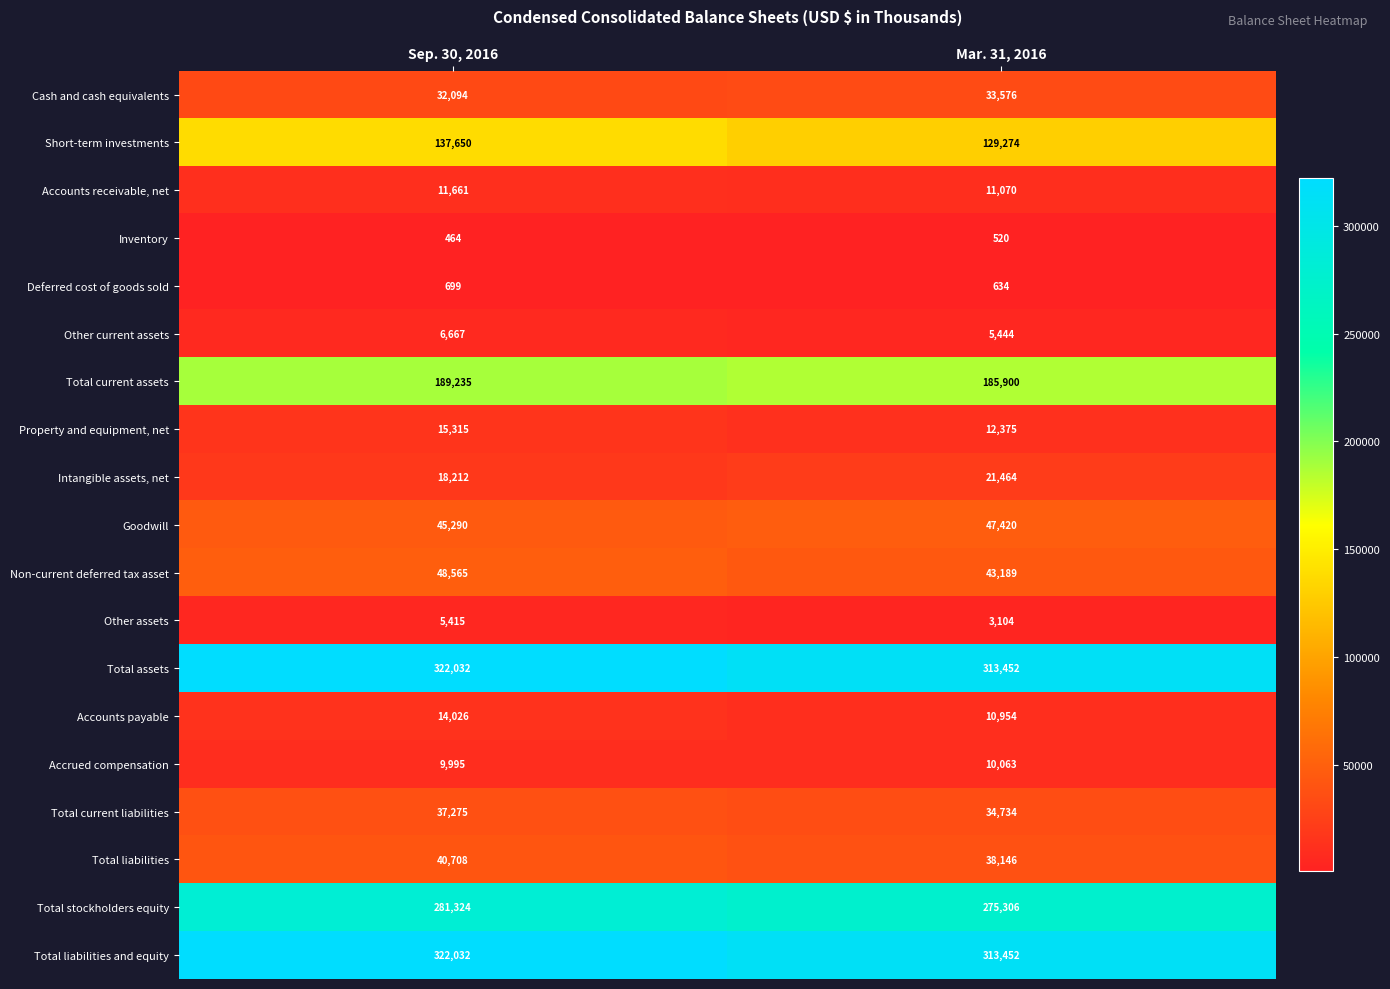

Which label corresponds to the smallest value in the chart?

Sep. 30, 2016